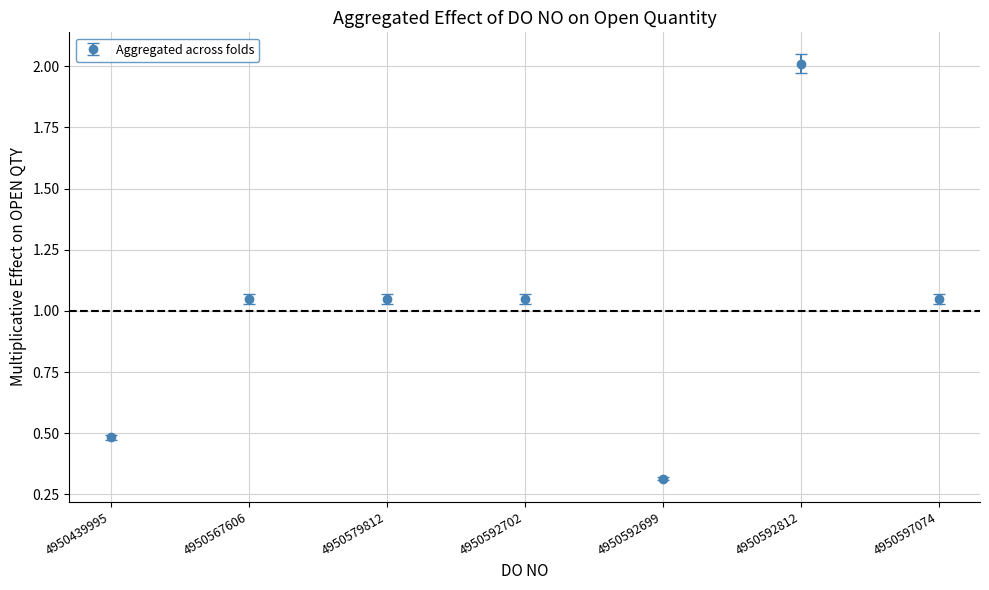

Count the number of categories in the chart.

7